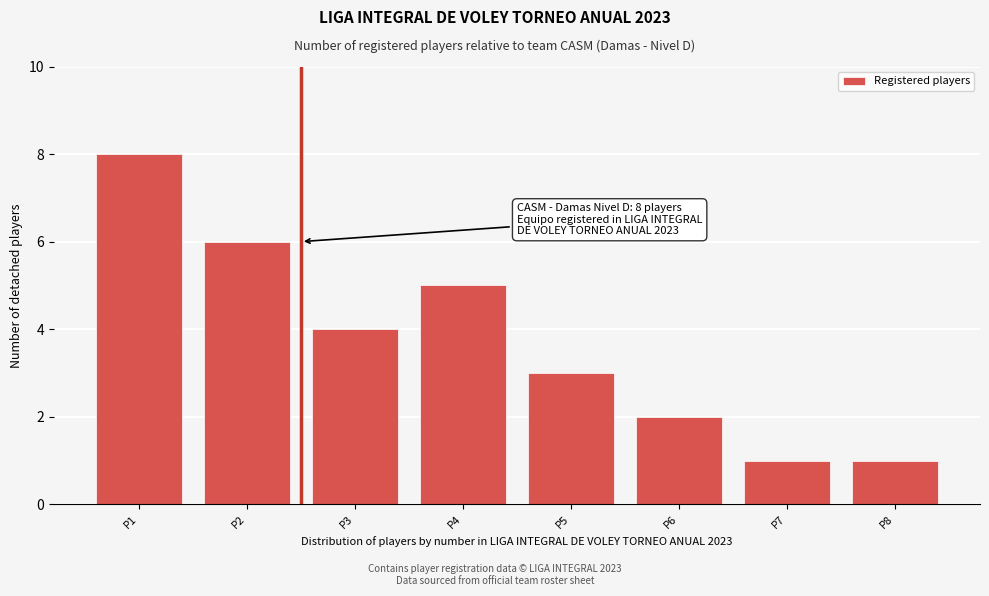

Reading left to right, transcribe all the data shown in this chart.

8	6	4	5	3	2	1	1